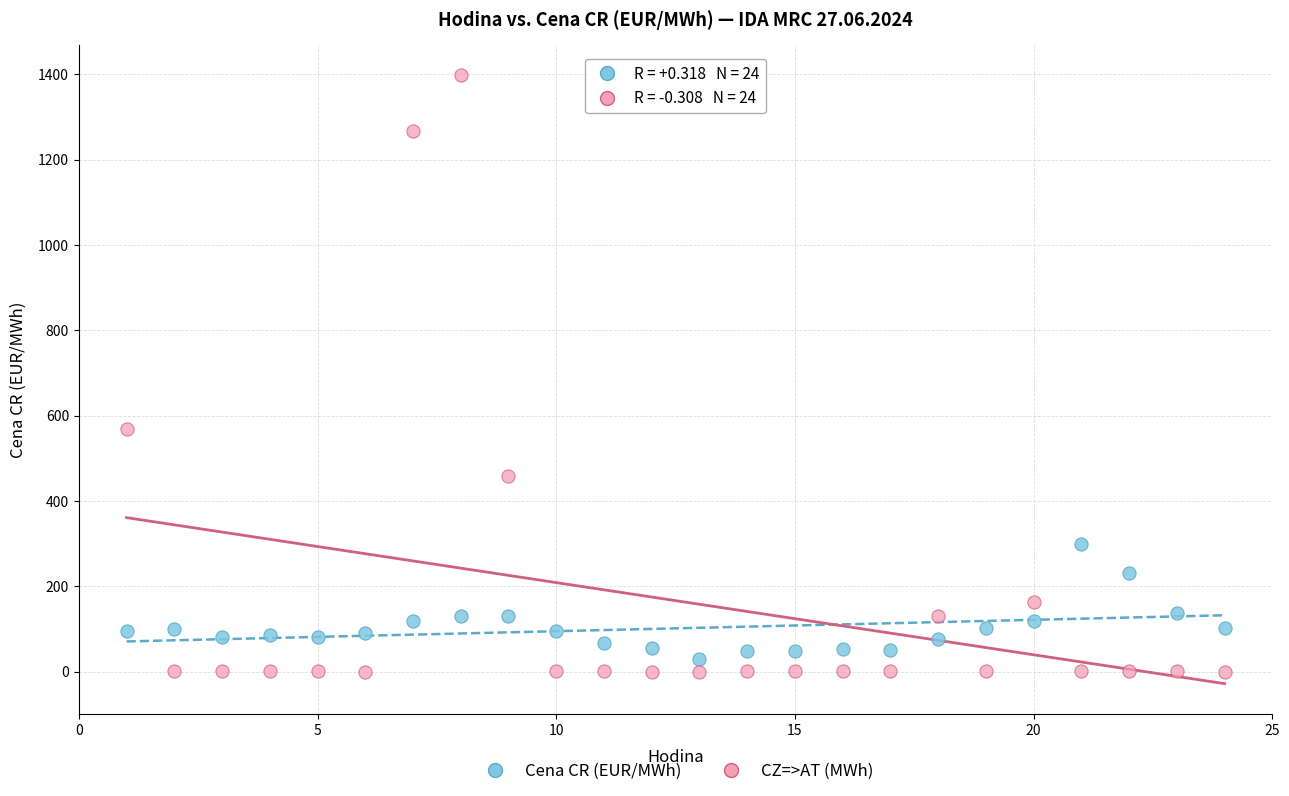

Which series contains the highest Y value?

CZ=>AT (MWh)